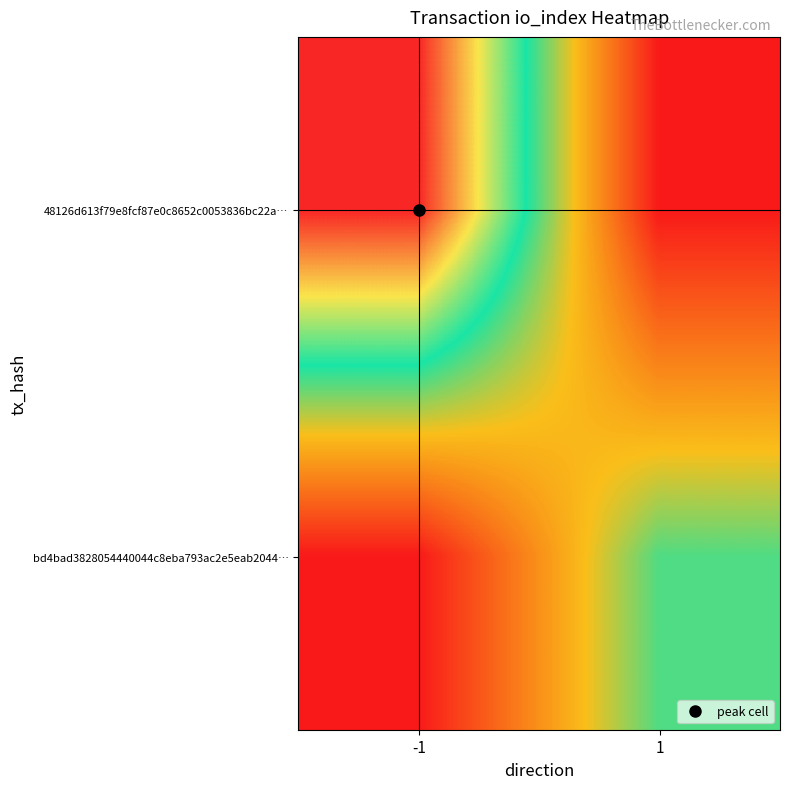

Which label corresponds to the largest value in the chart?

-1